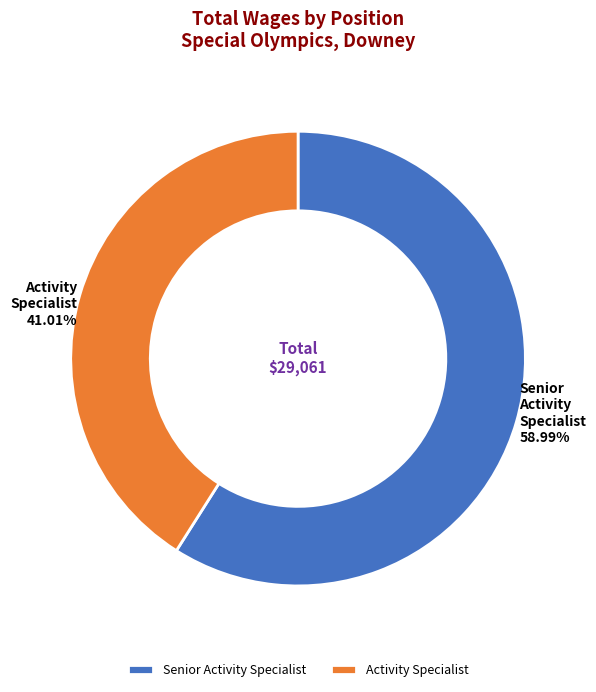

What percentage do Senior Activity Specialist and Activity Specialist together represent?

100.0%